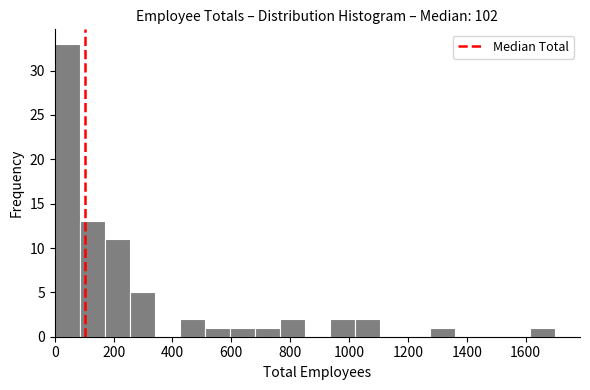

Reading left to right, transcribe this chart: for each bar, give the range it covers on the x-axis and its height. Neither the bar edges nor the heights are printed on the chart, so give them approximately, as read against the axes.

0 to 80: 33
80 to 180: 13
180 to 260: 11
260 to 340: 5
340 to 420: 0
420 to 520: 2
520 to 600: 1
600 to 680: 1
680 to 760: 1
760 to 860: 2
860 to 940: 0
940 to 1020: 2
1020 to 1100: 2
1100 to 1200: 0
1200 to 1280: 0
1280 to 1360: 1
1360 to 1440: 0
1440 to 1540: 0
1540 to 1620: 0
1620 to 1700: 1